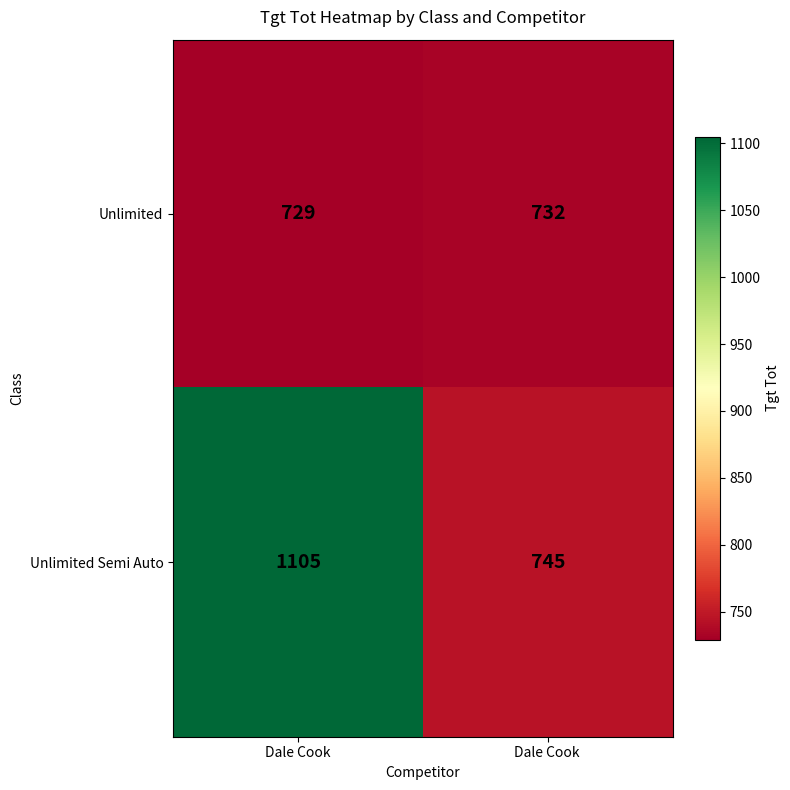

What is the sum of all Unlimited Semi Auto values?

1850